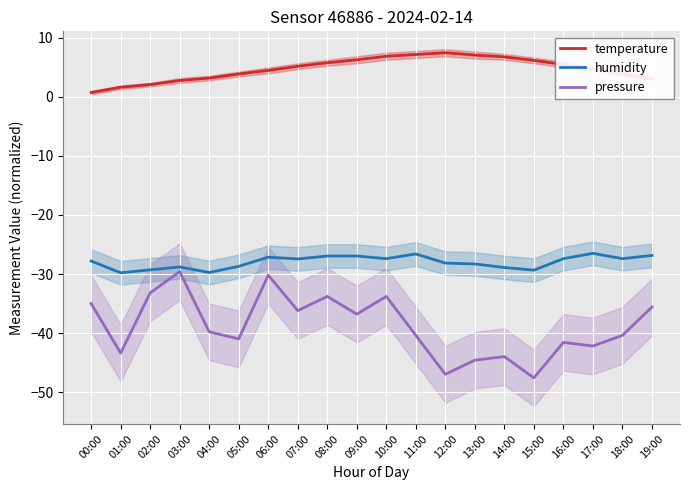

How many lines are shown in the chart?

3